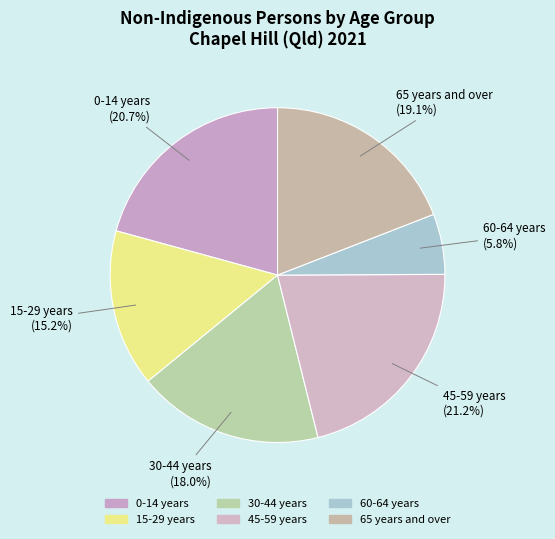

How many segments does this pie chart have?

6